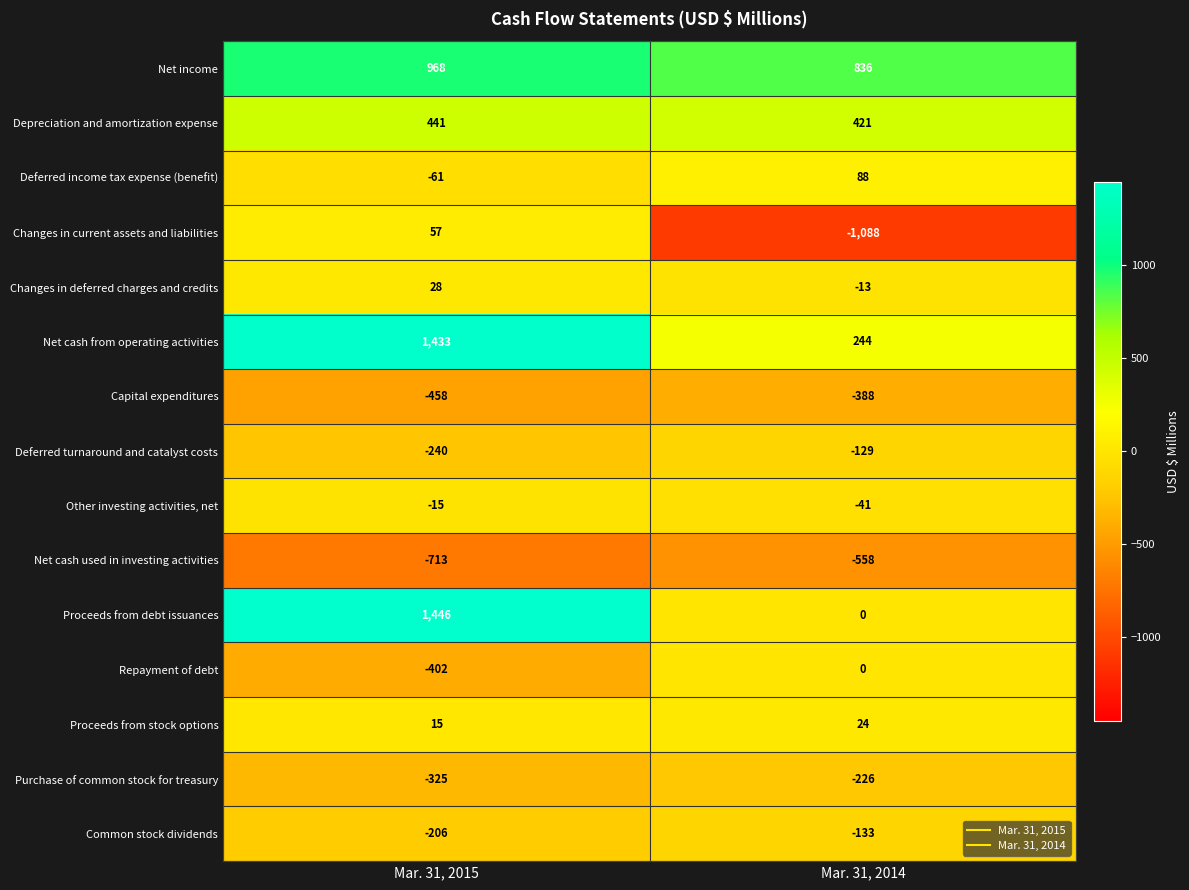

Reading left to right, transcribe all the data shown in this chart.

Net income: 968	836
Depreciation and amortization expense: 441	421
Deferred income tax expense (benefit): -61	88
Changes in current assets and liabilities: 57	-1088
Changes in deferred charges and credits: 28	-13
Net cash from operating activities: 1433	244
Capital expenditures: -458	-388
Deferred turnaround and catalyst costs: -240	-129
Other investing activities, net: -15	-41
Net cash used in investing activities: -713	-558
Proceeds from debt issuances: 1446	0
Repayment of debt: -402	0
Proceeds from stock options: 15	24
Purchase of common stock for treasury: -325	-226
Common stock dividends: -206	-133